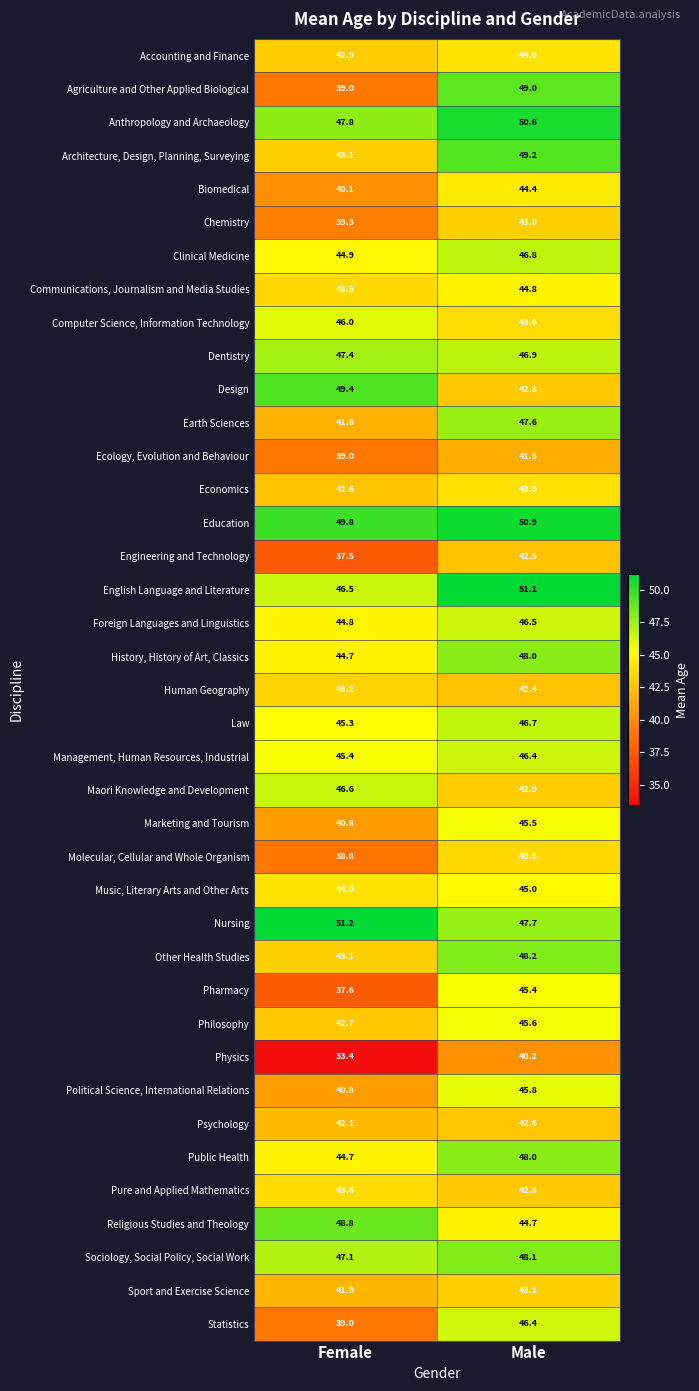

Between Female and Male, which series saw the biggest shift?

Agriculture and Other Applied Biological